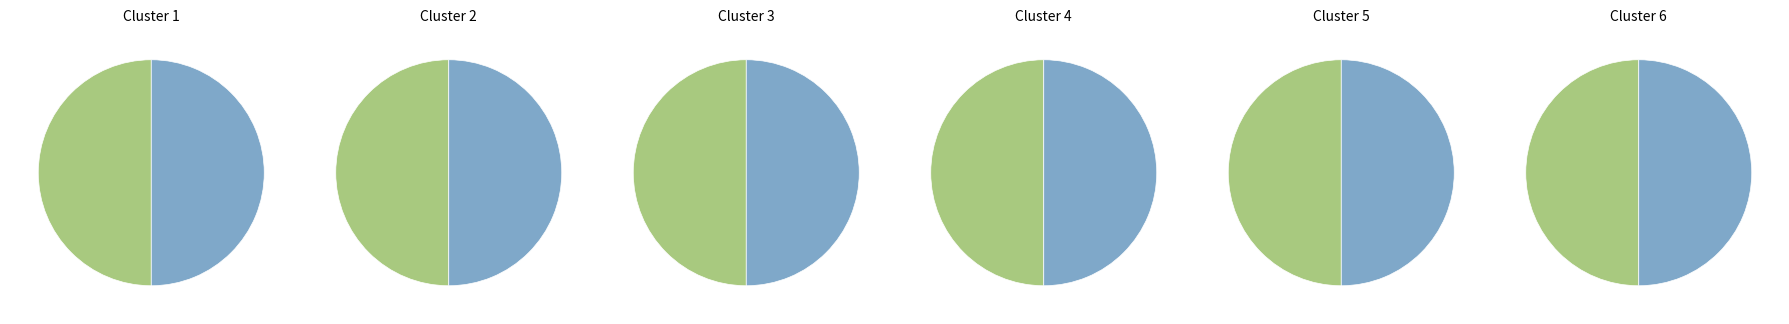

Does any single category account for the majority?

No